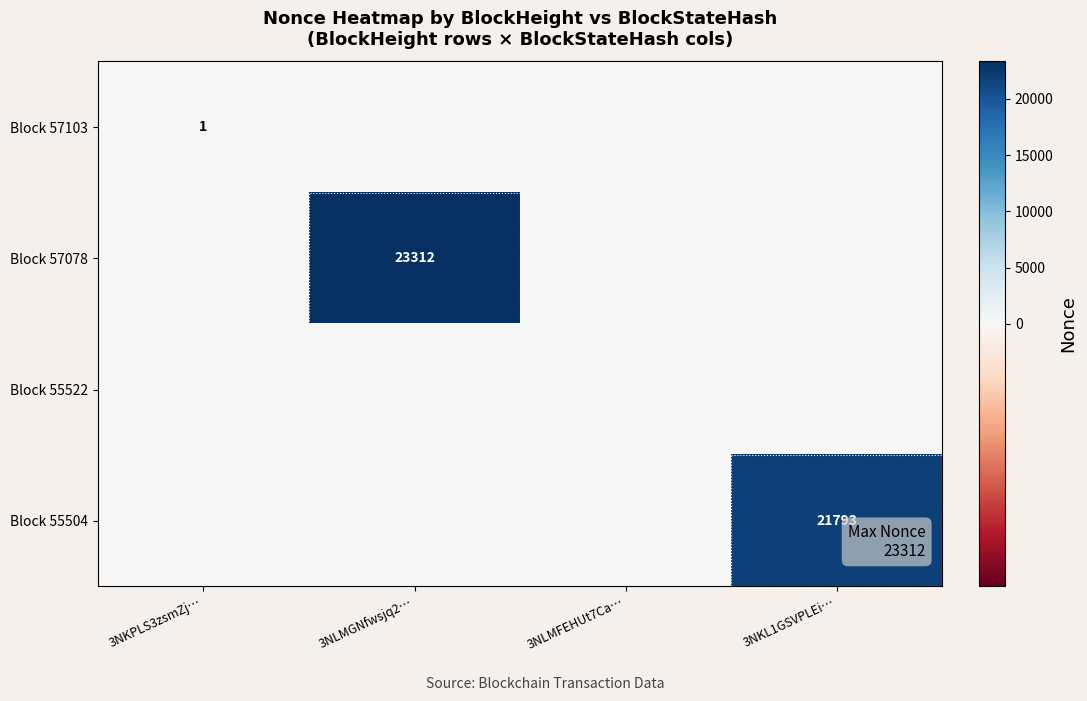

Is it true that Block 55504 equals 21793 at 3NKL1GSVPLEi…?

True